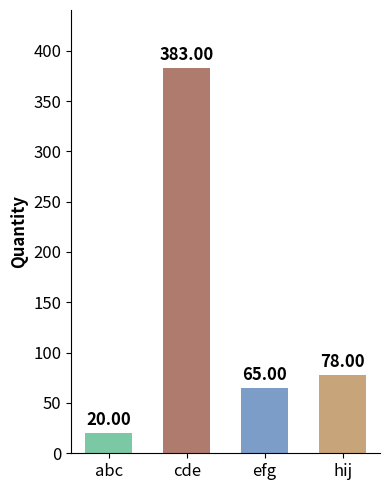

What is the value of the 1st bar from the left?

20